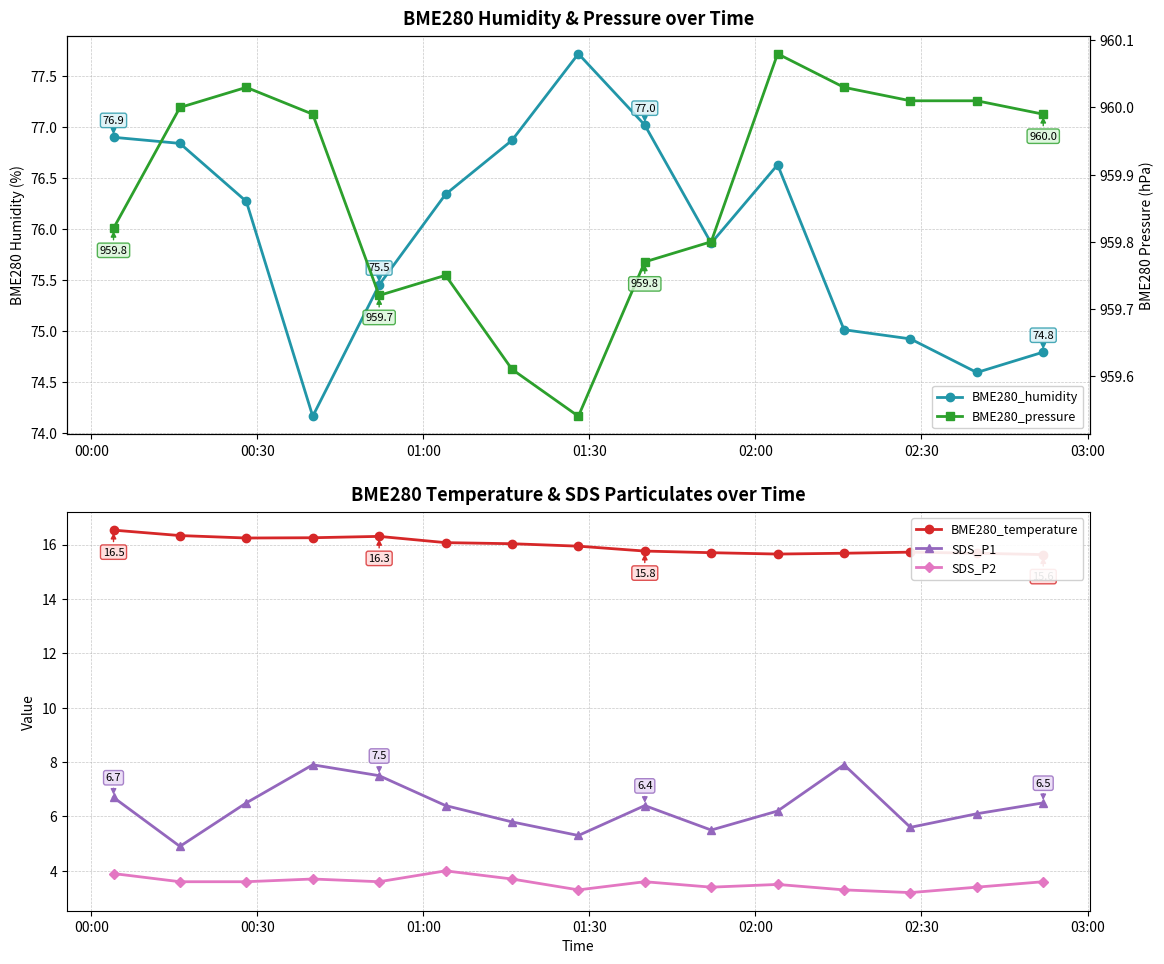

True or false: SDS_P2 and SDS_P1 intersect in this chart.

False